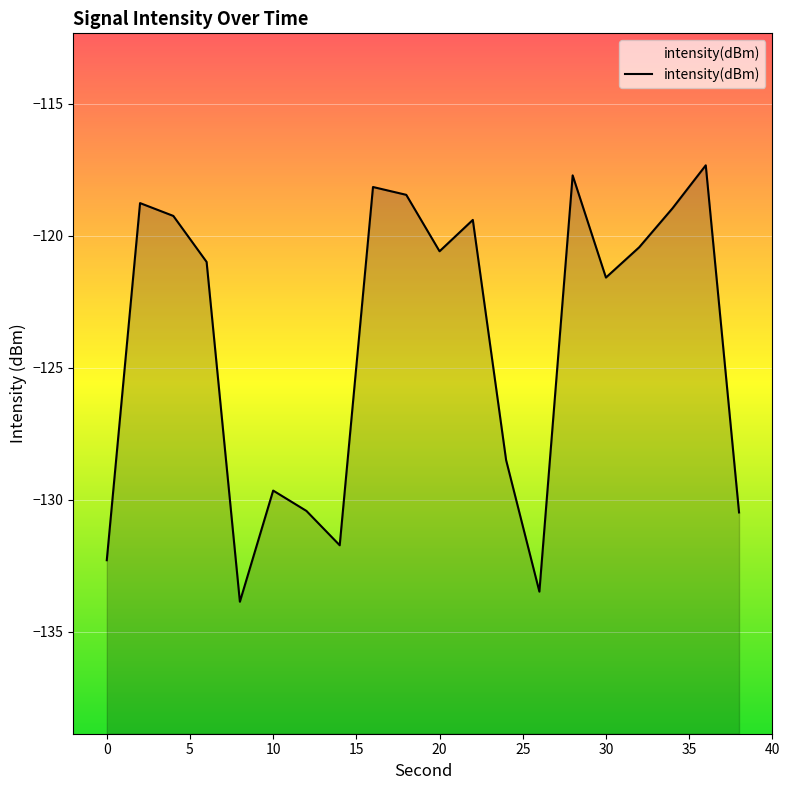

What is the value of the 19th point from the left?

-117.3